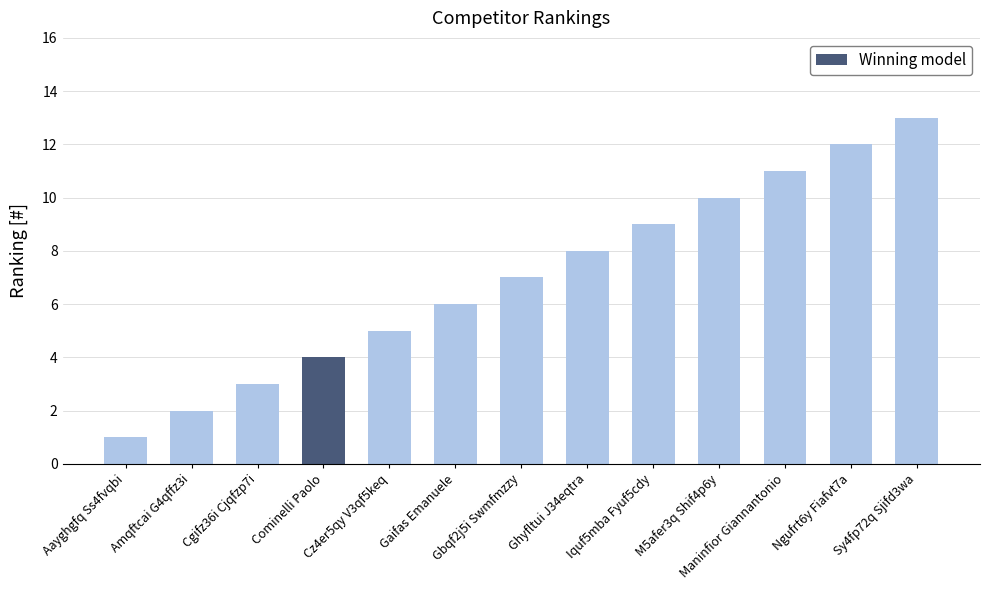

Where is the data nearest to the value 7?

Gbqf2j5i Swmfmzzy